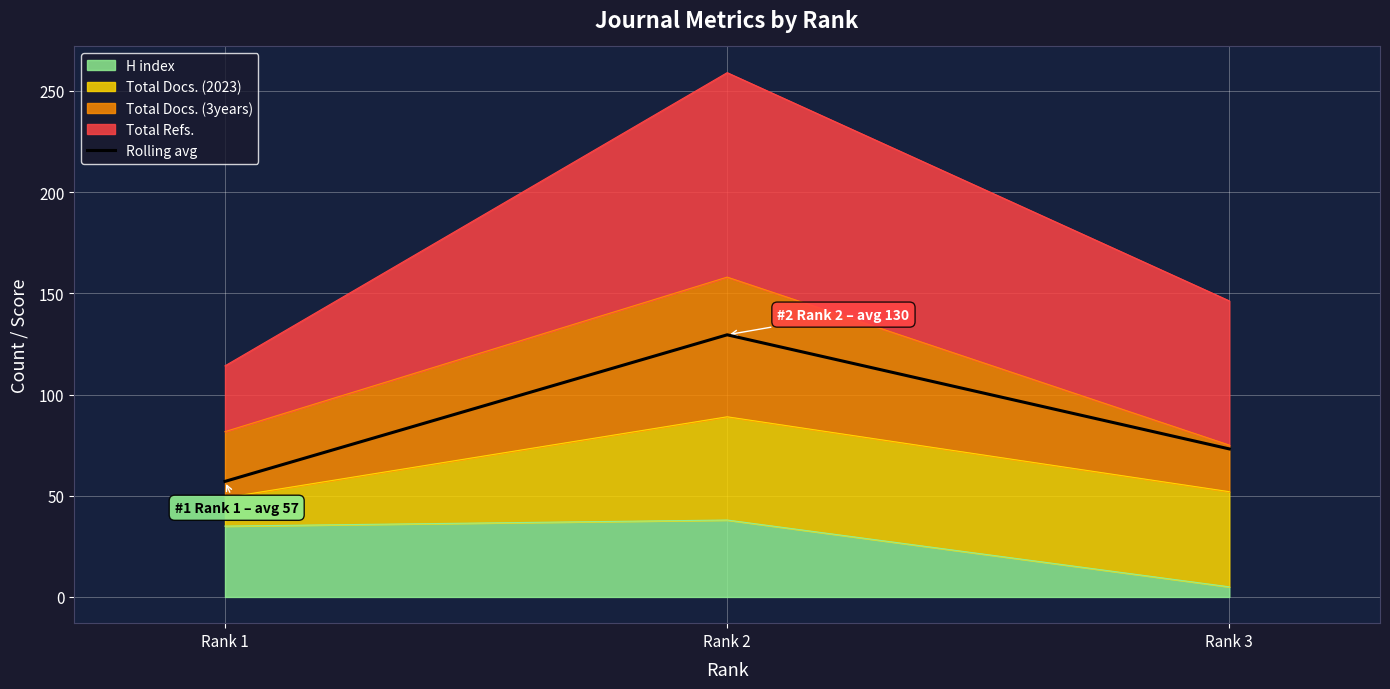

Which label corresponds to the largest value in the chart?

Rank 2